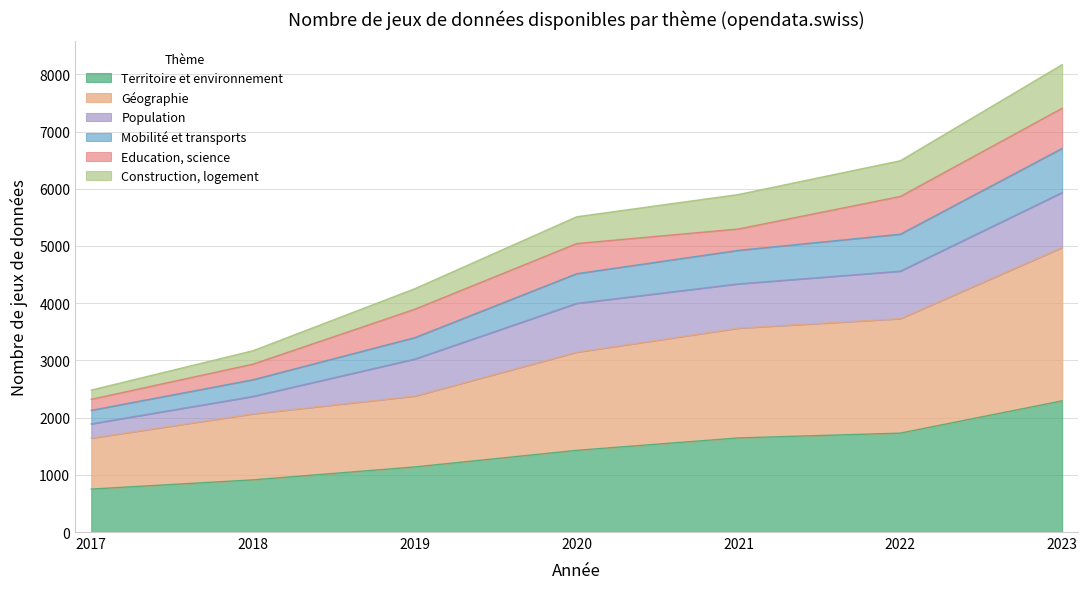

How many data points in Construction, logement are less than 4515?

3